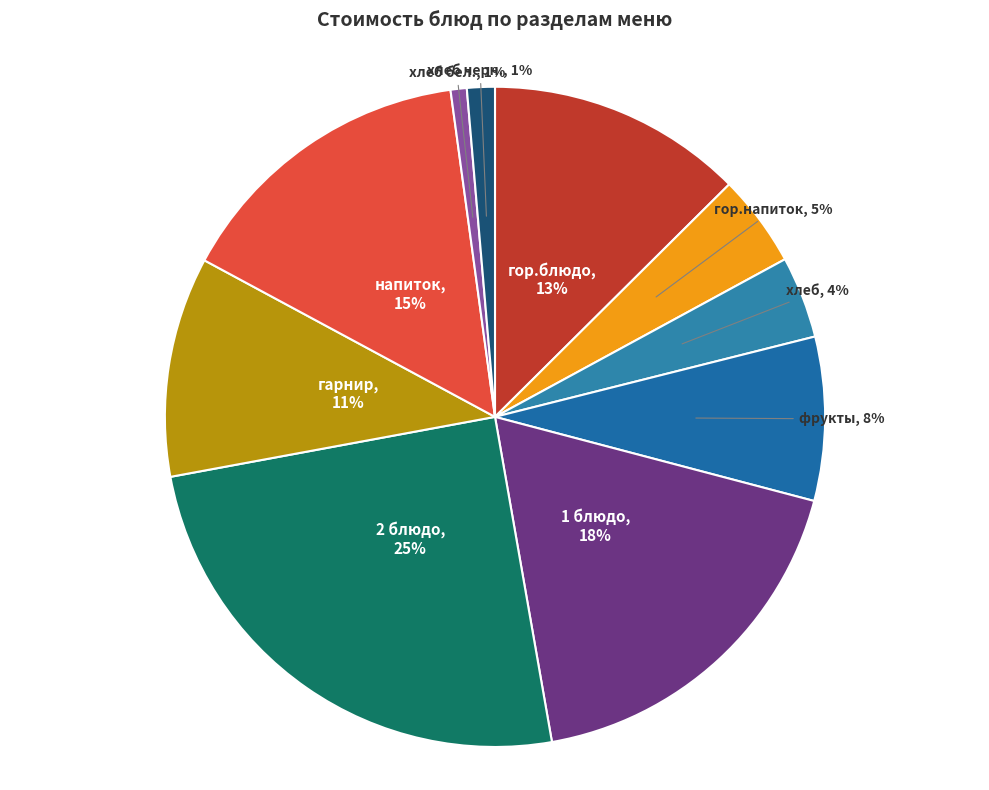

Which slice is the largest?

2 блюдо